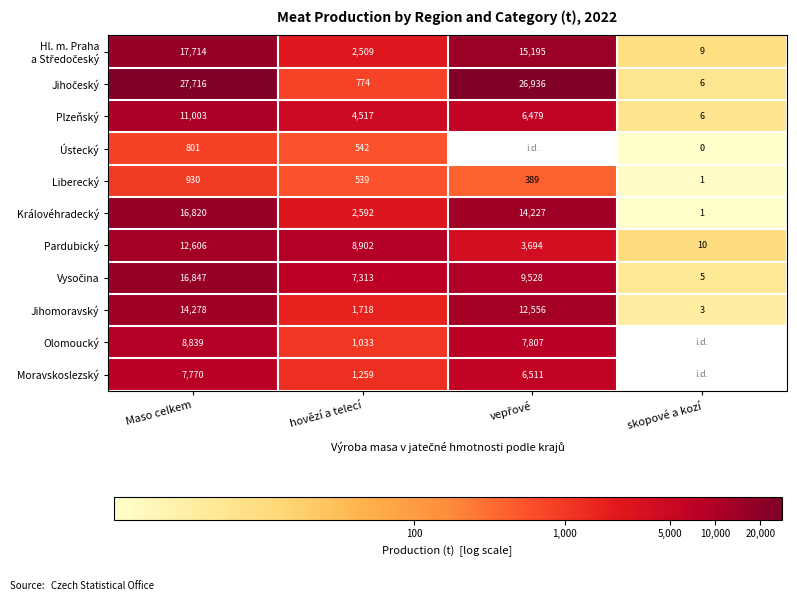

At which label does Pardubický reach its minimum?

skopové a kozí